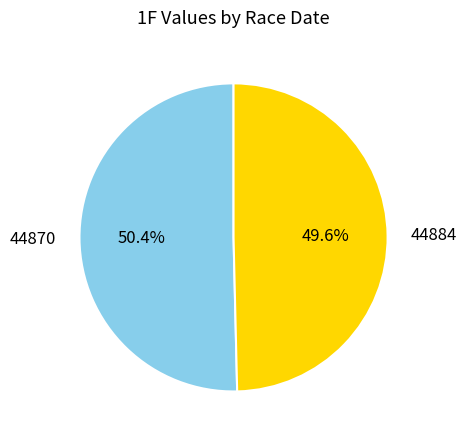

To the nearest percent, what is the difference between the 44884 and 44870 slice percentages?

1%